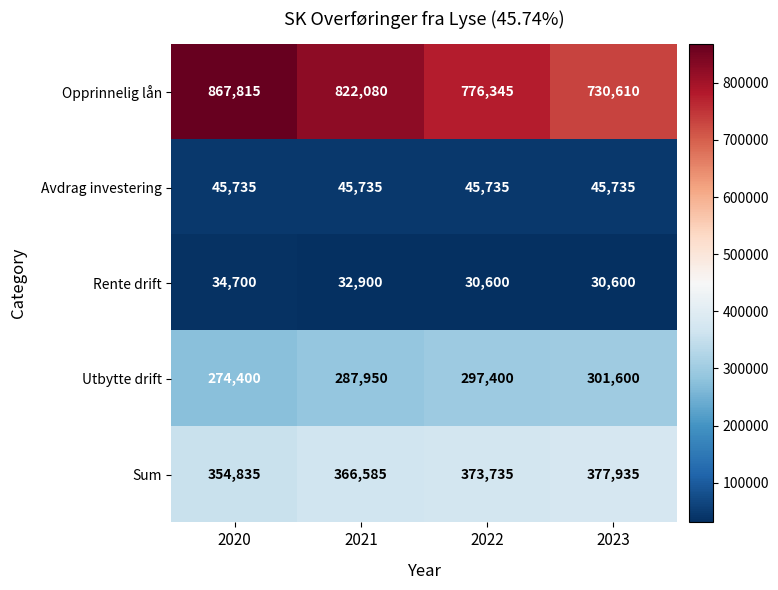

Read the Rente drift value at 2022, to the nearest 100.

30600